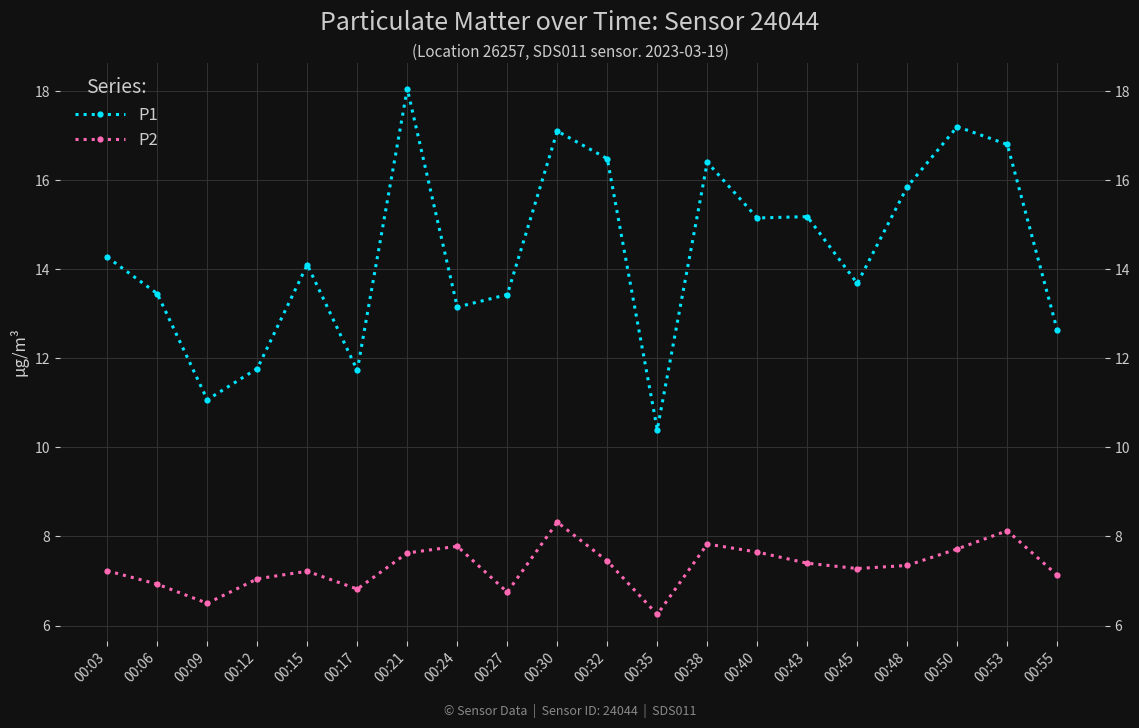

True or false: P1 has more than 0 interior local peaks.

True